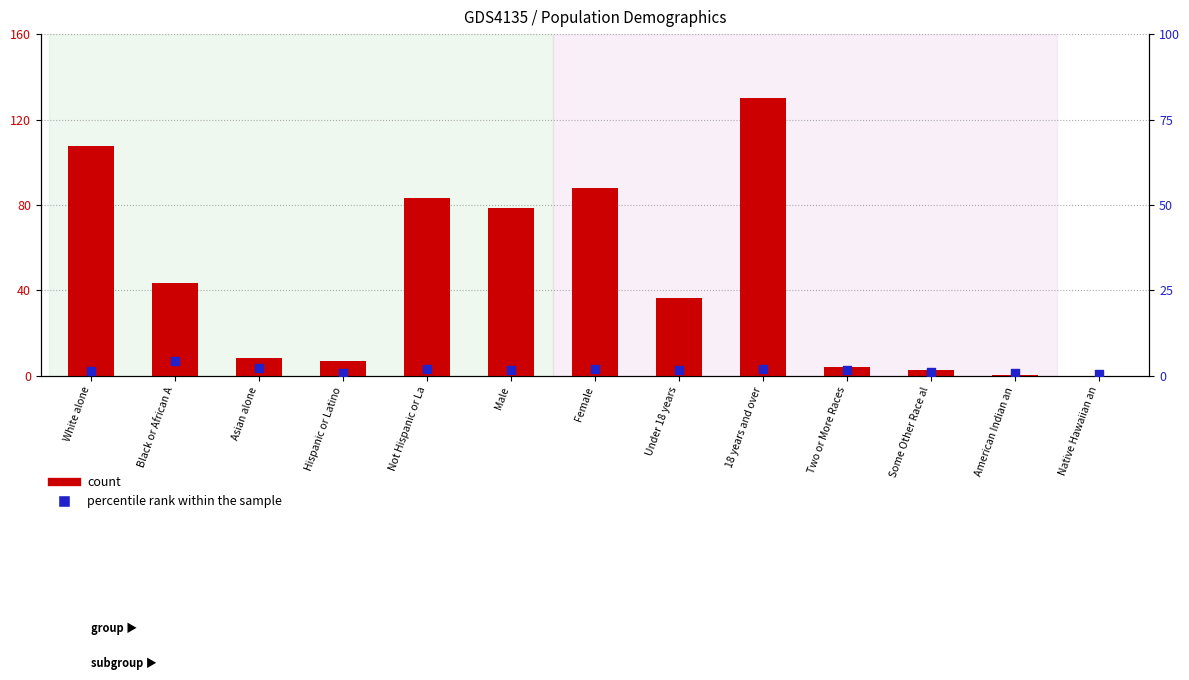

Which series has the widest spread of Y values?

count